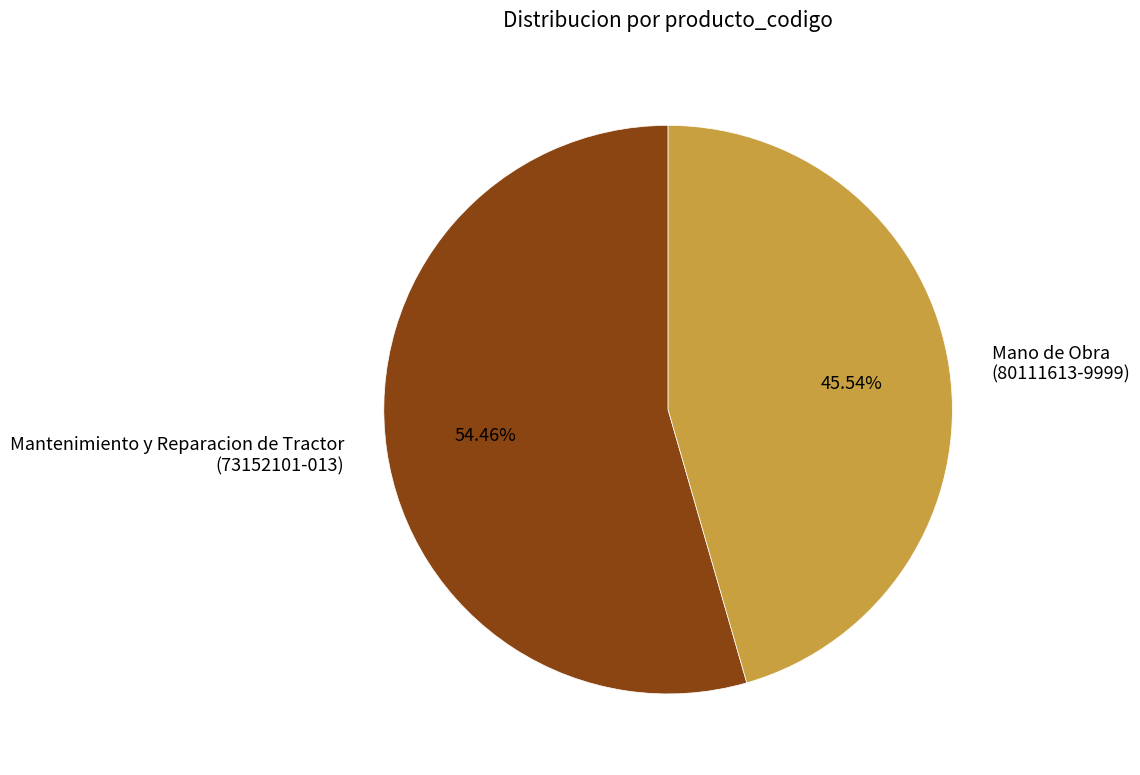

What is the ratio of the value at Mantenimiento y Reparacion de Tractor (73152101-013) to the value at Mano de Obra (80111613-9999)?

1.2